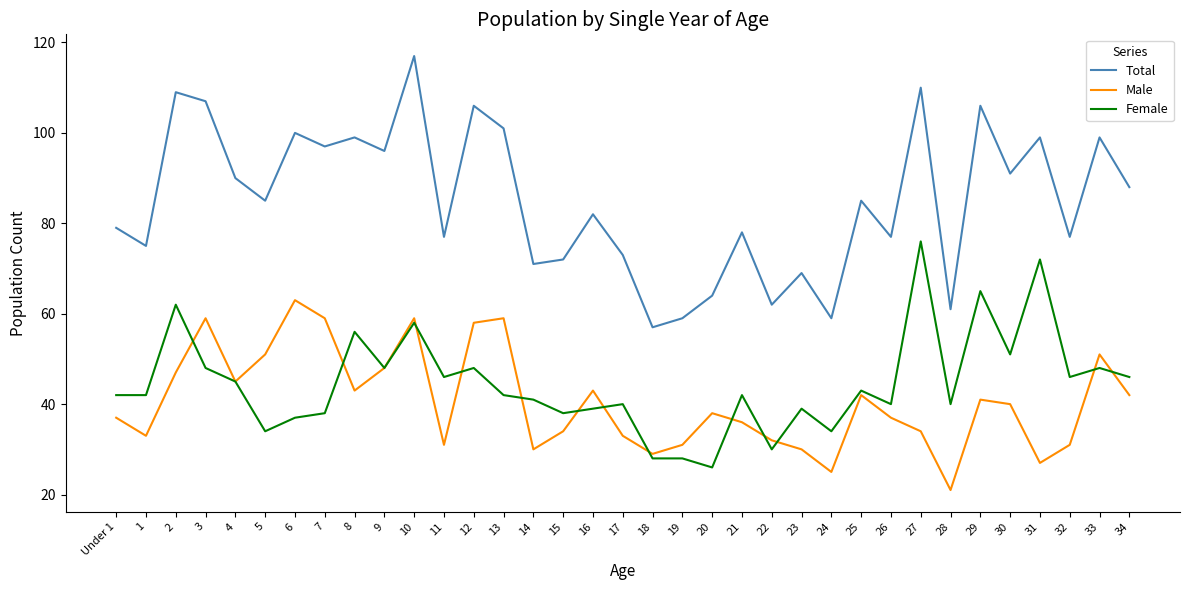

How many lines are shown in the chart?

3